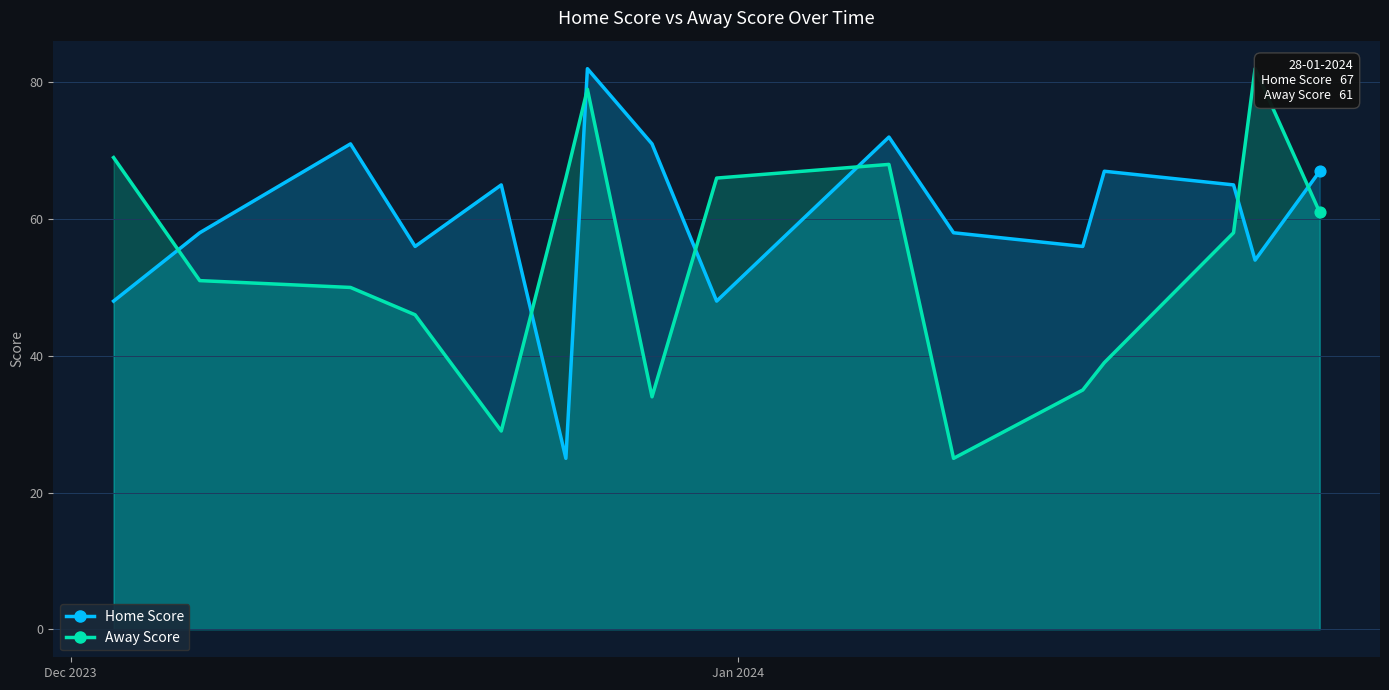

What are all the series names shown in the legend?

Home Score, Away Score